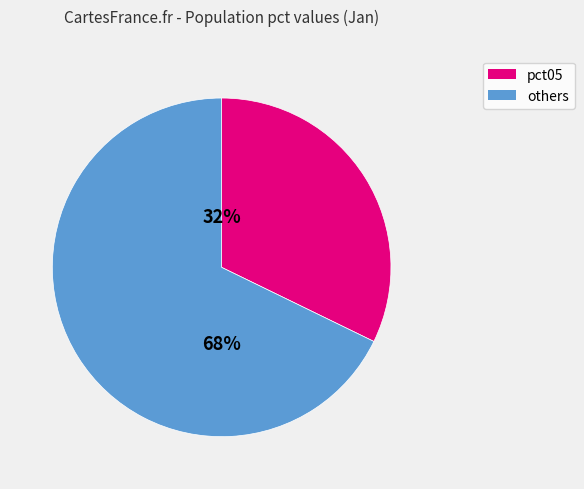

Is there a majority slice in this chart?

Yes